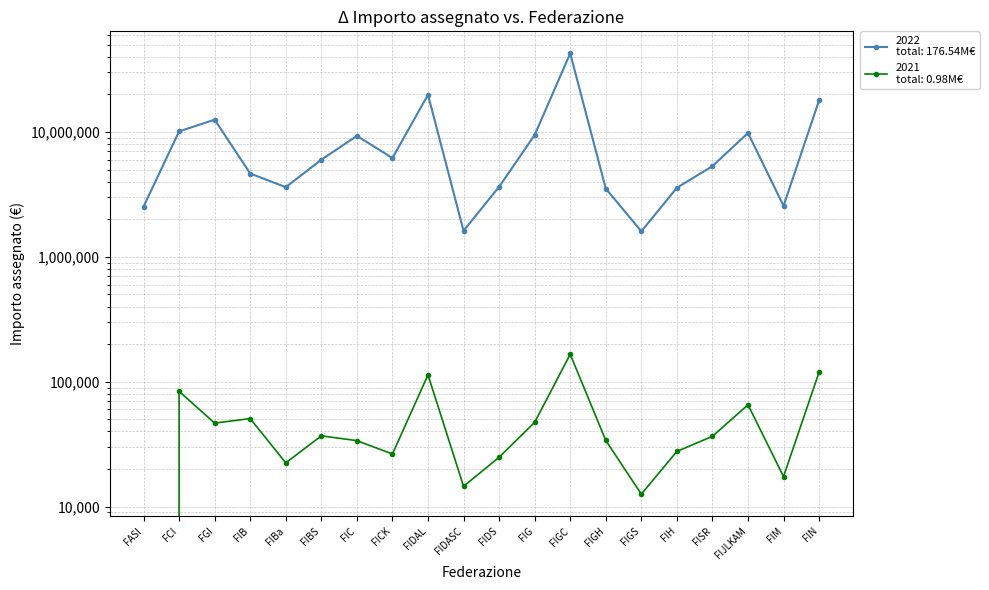

The 2022 series shows 1352810.9 at FIB. True or false?

False